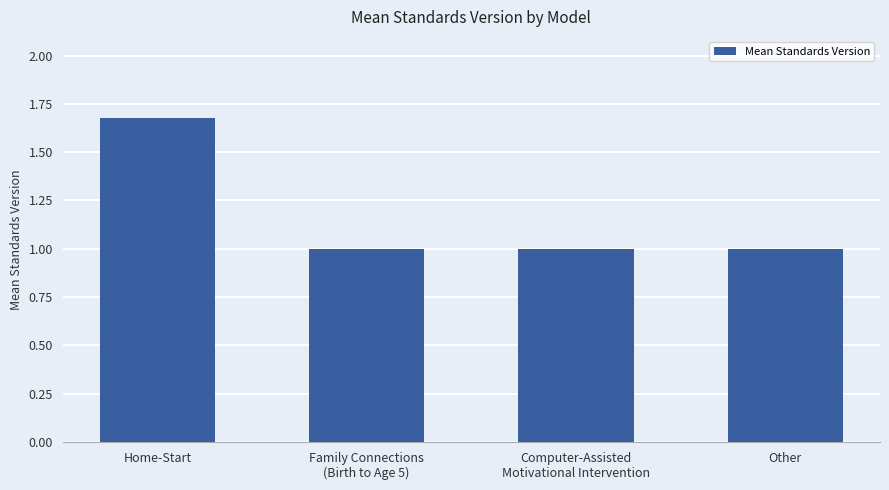

Which has a higher value, Home-Start or Other?

Home-Start